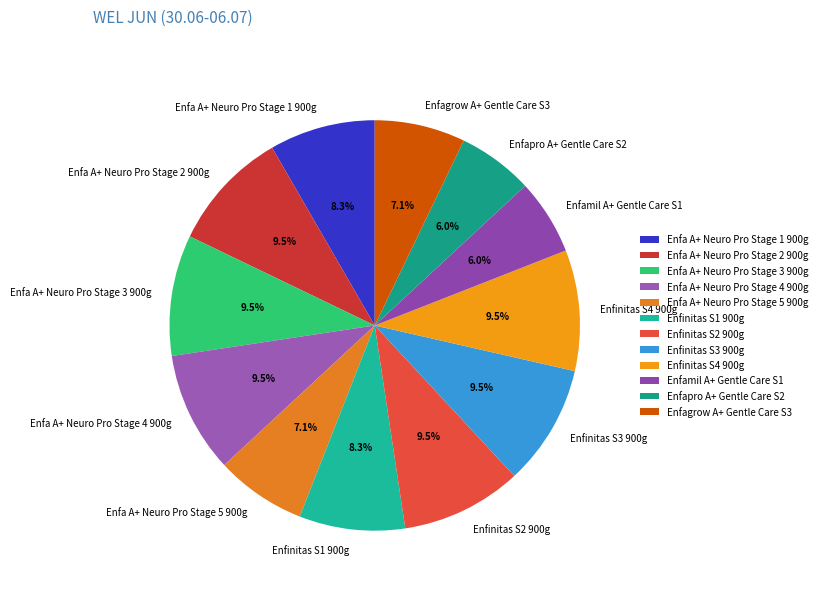

How much of the chart is everything except Enfapro A+ Gentle Care S2?

94.0%